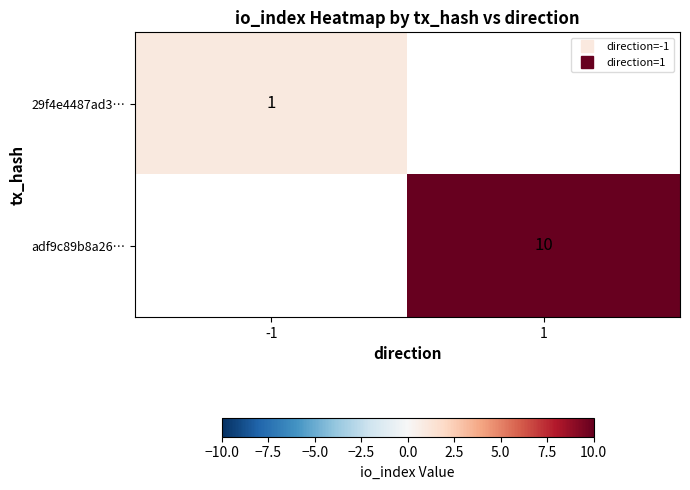

At which label is 29f4e4487ad3… closest to 1?

-1